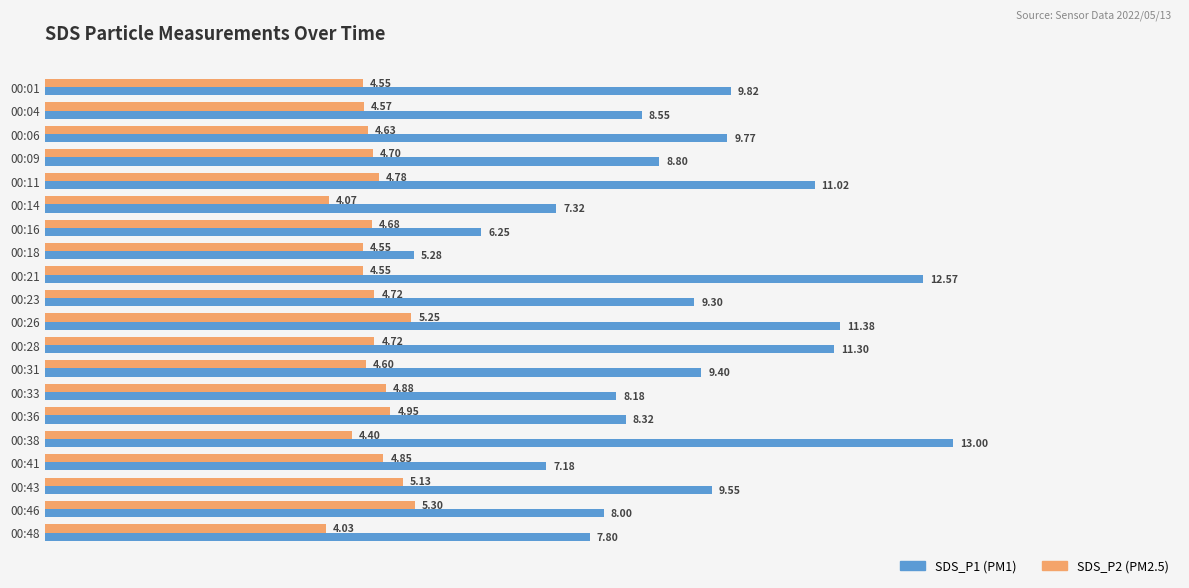

What is the difference between the highest and lowest values at 00:33?

3.3